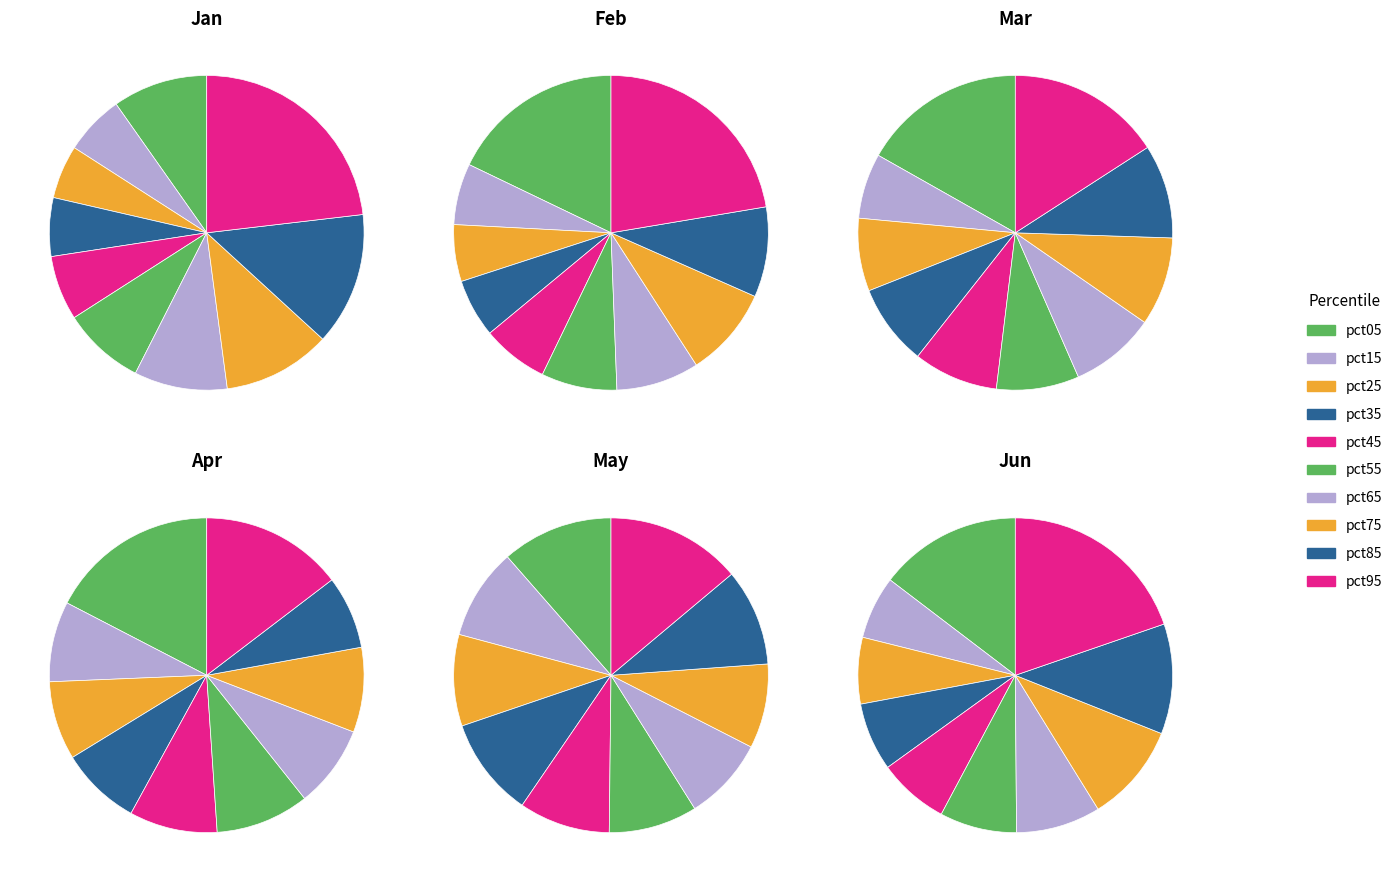

What percentage do pct35 and pct25 together represent?

11.5%